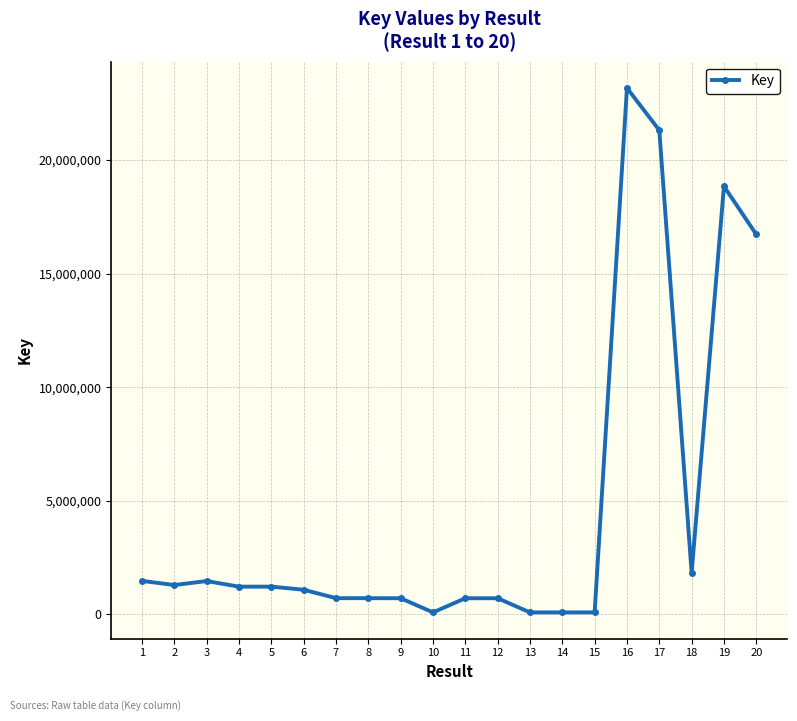

What is the minimum value shown in the chart?

75774